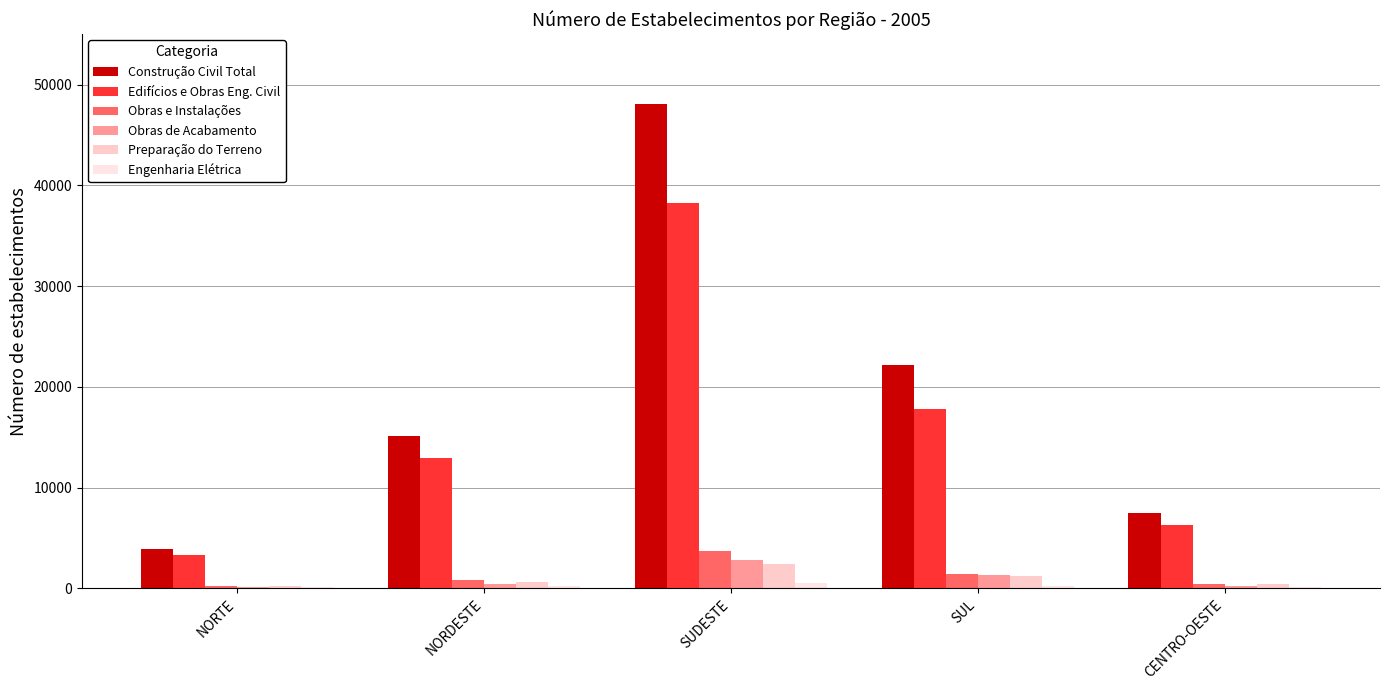

Does the chart contain stacked bars?

No